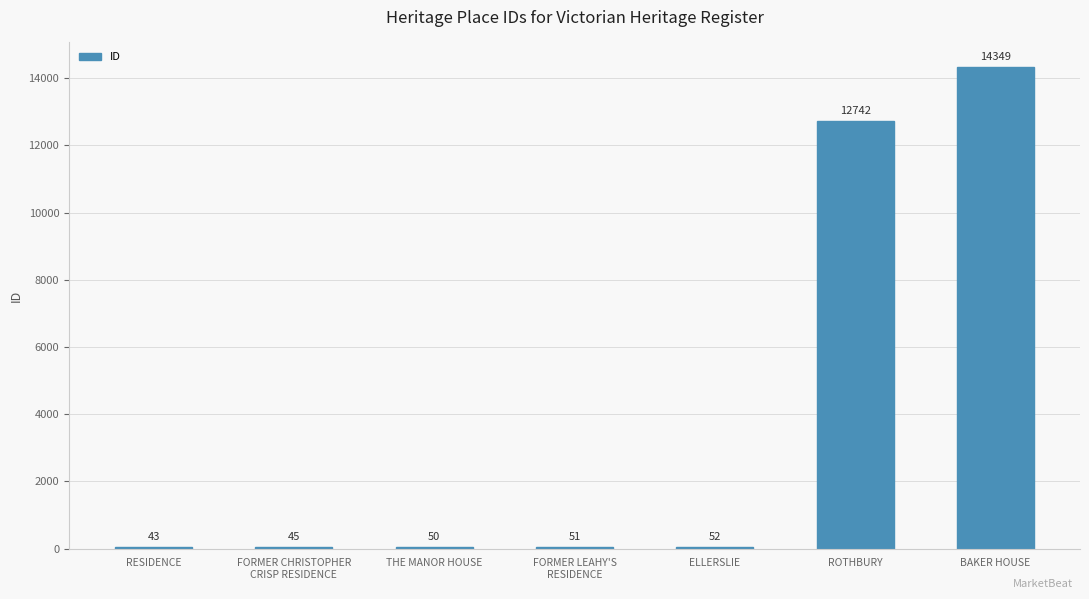

What is the average value?

3905